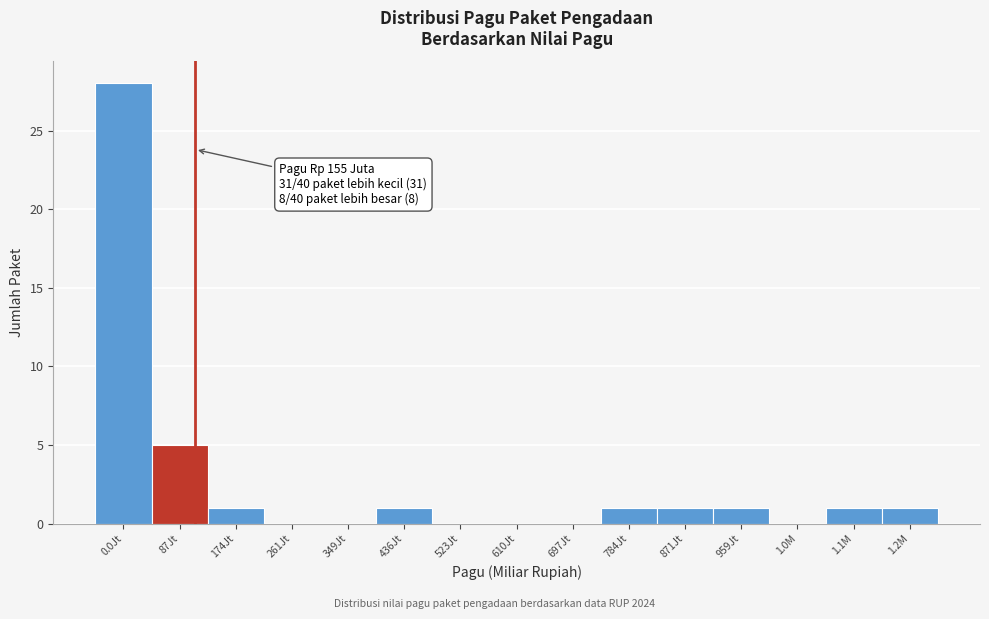

Reading right to left, transcribe all the data shown in this chart.

1.2M=1	1.1M=1	1.0M=0	959Jt=1	871Jt=1	784Jt=1	697Jt=0	610Jt=0	523Jt=0	436Jt=1	349Jt=0	261Jt=0	174Jt=1	87Jt=5	0.0Jt=28